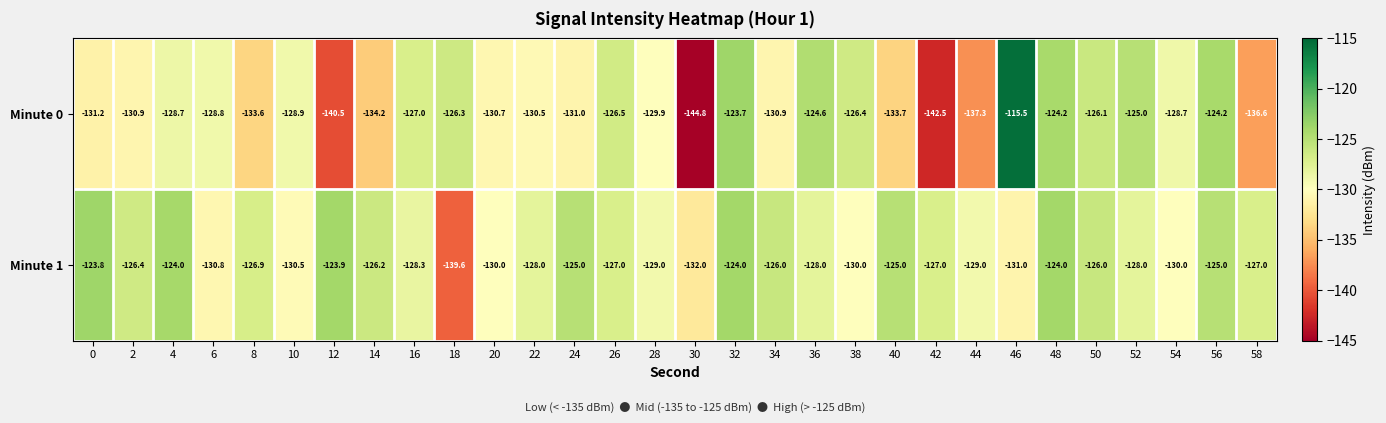

Which category has the highest value across all series?

46